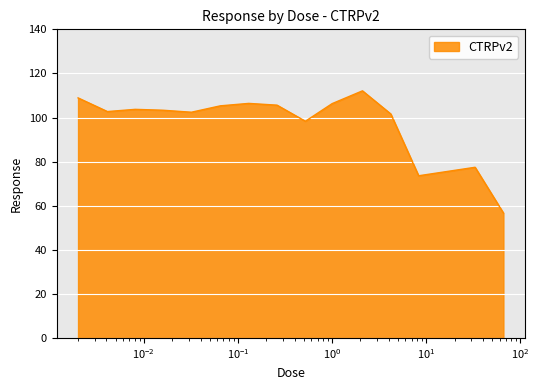

What is the smallest value displayed?

56.7